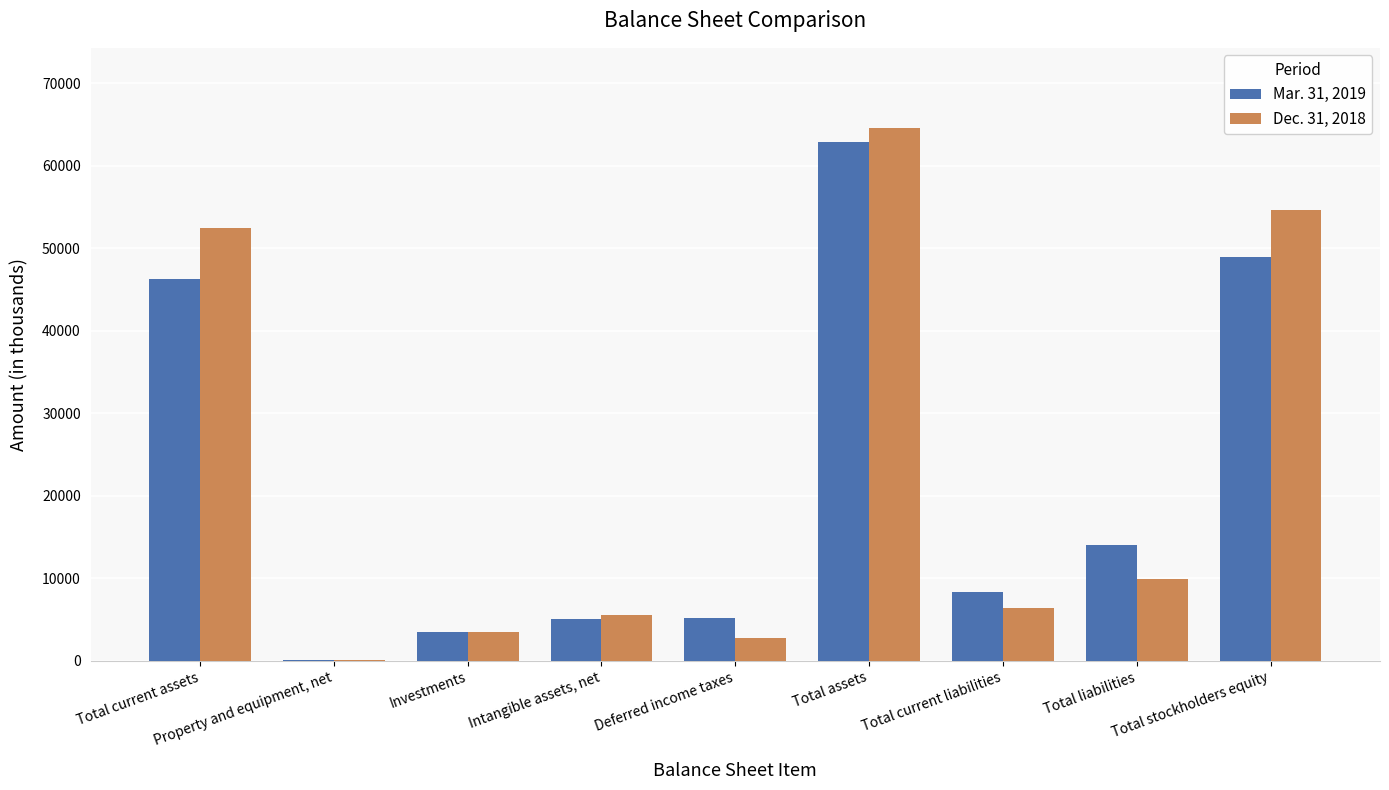

At which category is the sum across all series the highest?

Total assets